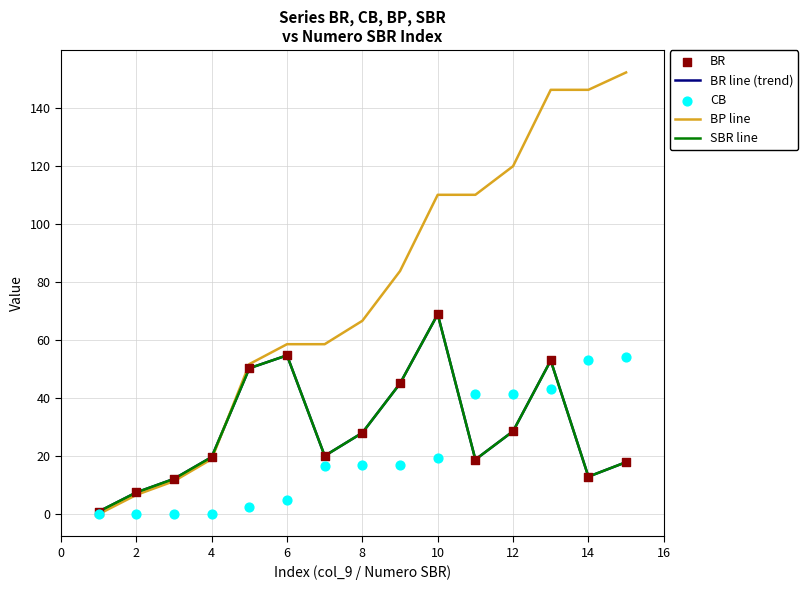

What are all the series names shown in the legend?

BR line (trend), BP line, SBR line, BR, CB